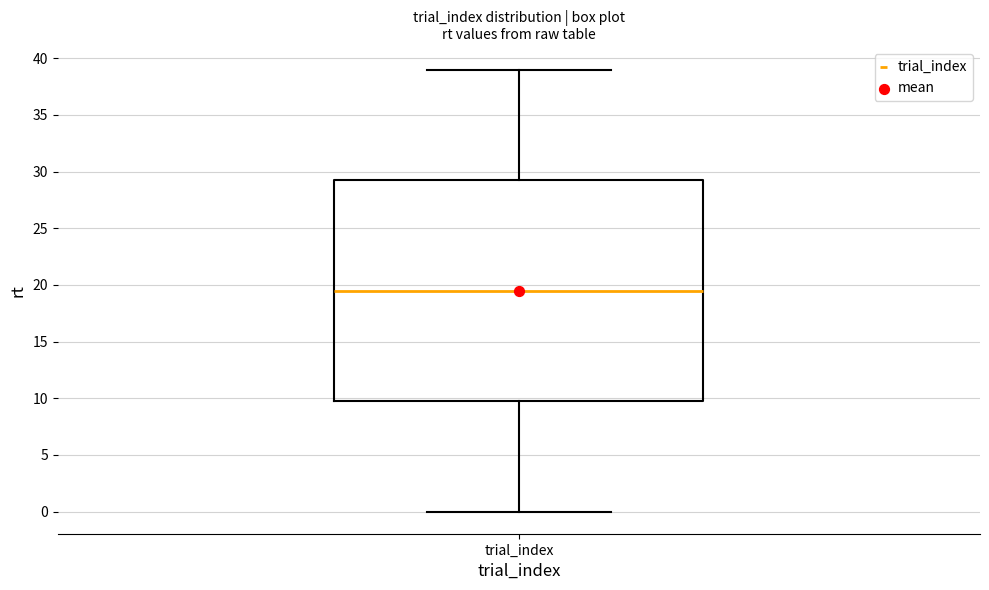

Where does the lower whisker of the box for trial_index end on the y-axis? The values are not printed on the chart, so give them approximately, as read against the axis.

0.0